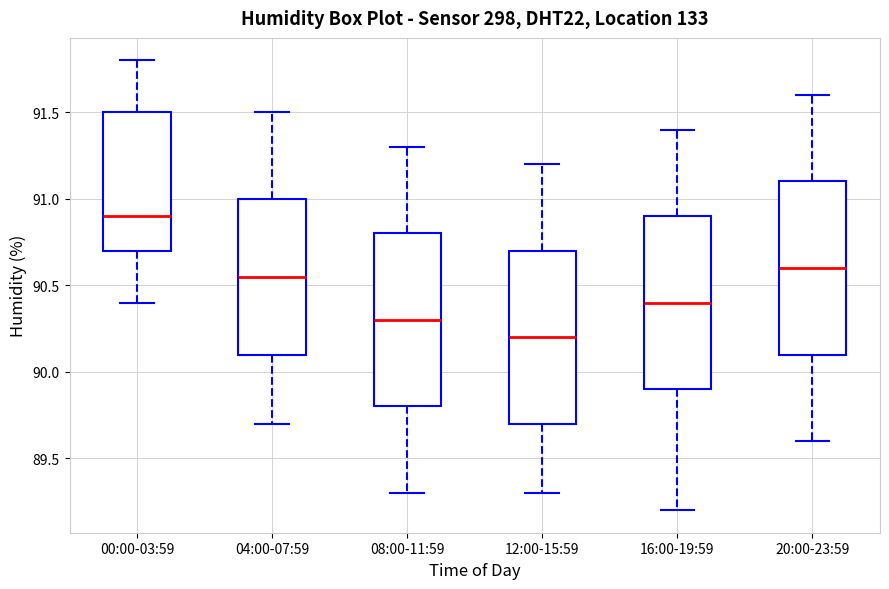

Reading left to right, transcribe this box plot: for each box, give where its median line is, the range the box spans, and where its two whiskers end, as read against the y-axis. The values are not printed on the chart, so give them approximately, as read against the axis.

00:00-03:59: median 90.90, box 90.70 to 91.50, whiskers 90.40 to 91.80
04:00-07:59: median 90.55, box 90.10 to 91.00, whiskers 89.70 to 91.50
08:00-11:59: median 90.30, box 89.80 to 90.80, whiskers 89.30 to 91.30
12:00-15:59: median 90.20, box 89.70 to 90.70, whiskers 89.30 to 91.20
16:00-19:59: median 90.40, box 89.90 to 90.90, whiskers 89.20 to 91.40
20:00-23:59: median 90.60, box 90.10 to 91.10, whiskers 89.60 to 91.60